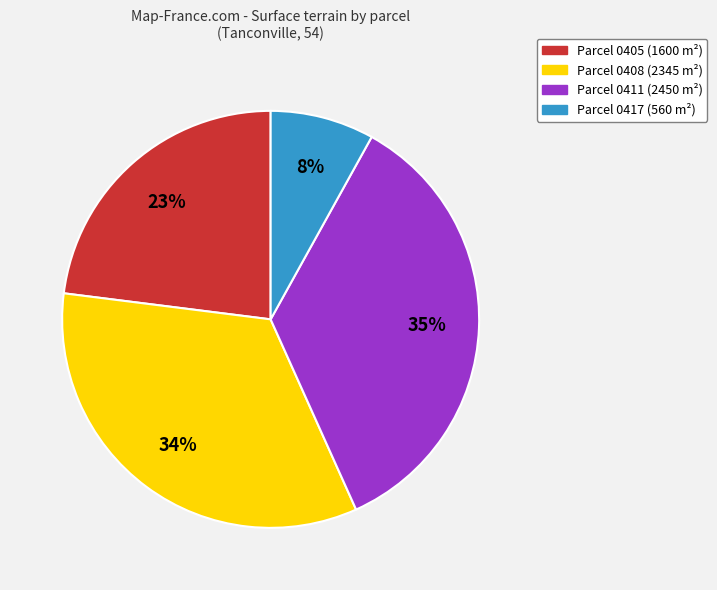

Combined, do Parcel 0417 (560 m²) and Parcel 0411 (2450 m²) account for over 50%?

No